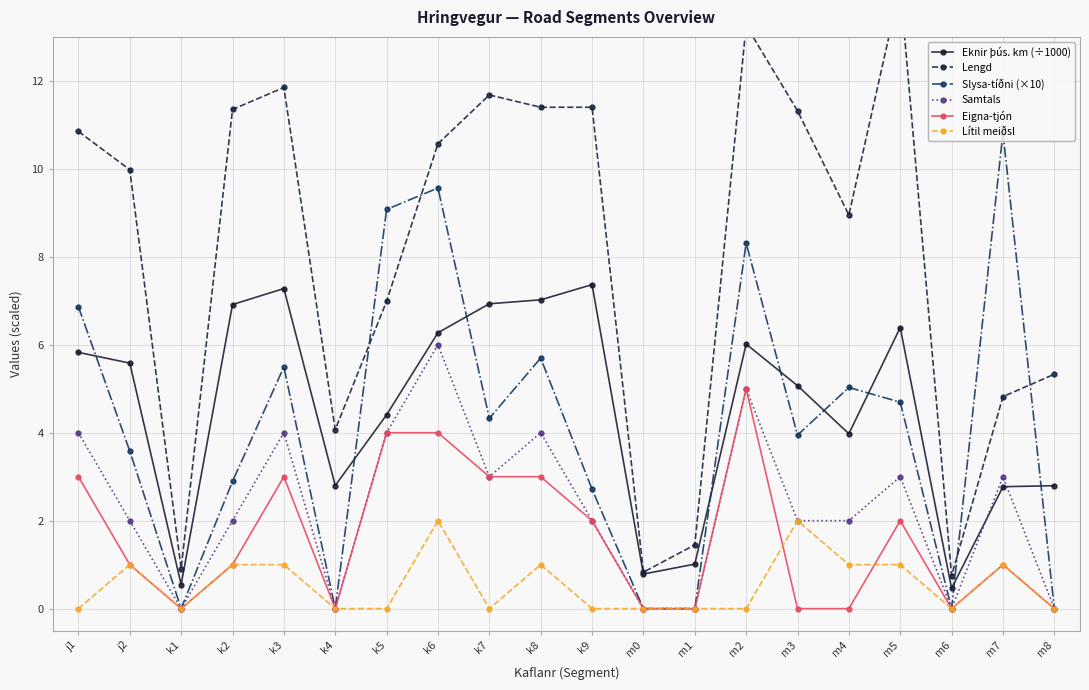

True or false: Lítil meiðsl has a value of 0.0 at m0.

True